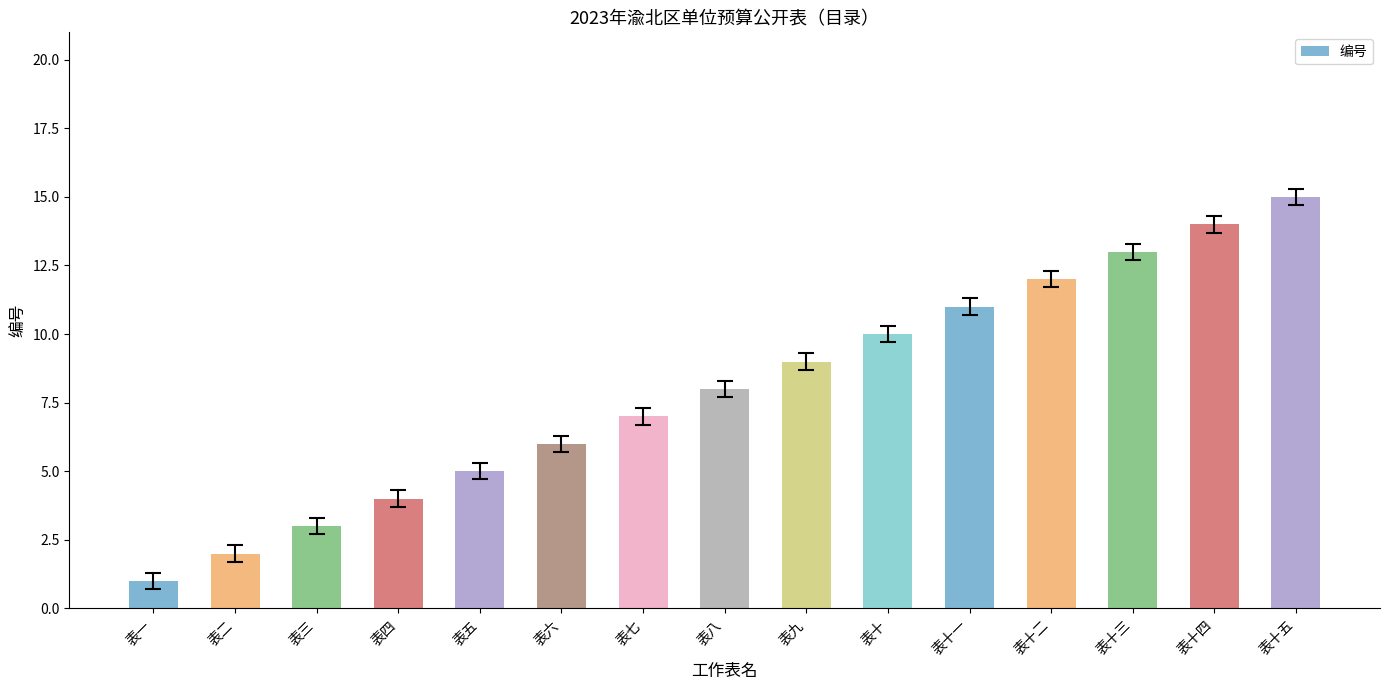

Does the chart contain any negative values?

No